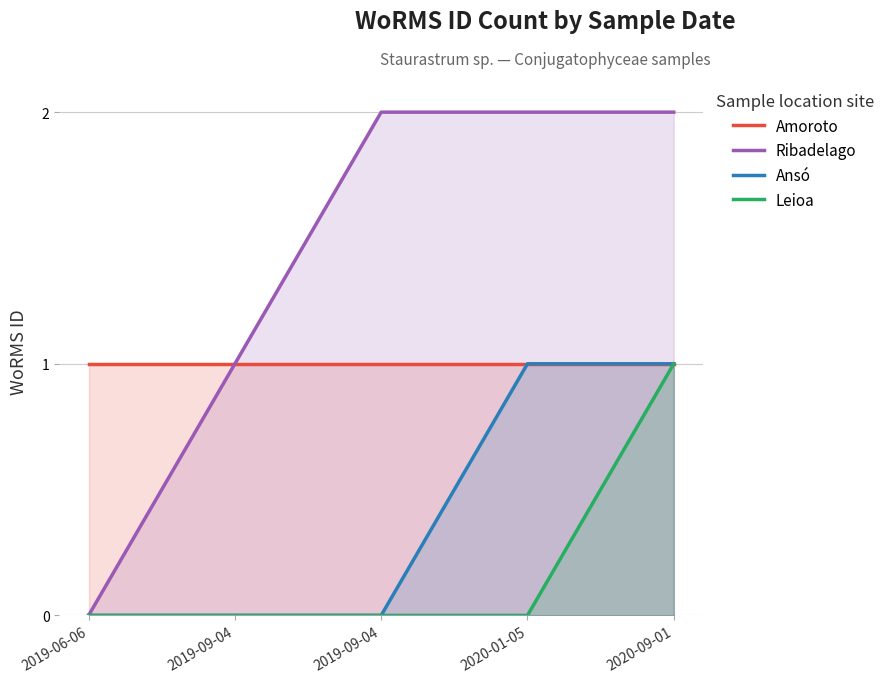

At which category is the sum across all series the highest?

2020-09-01